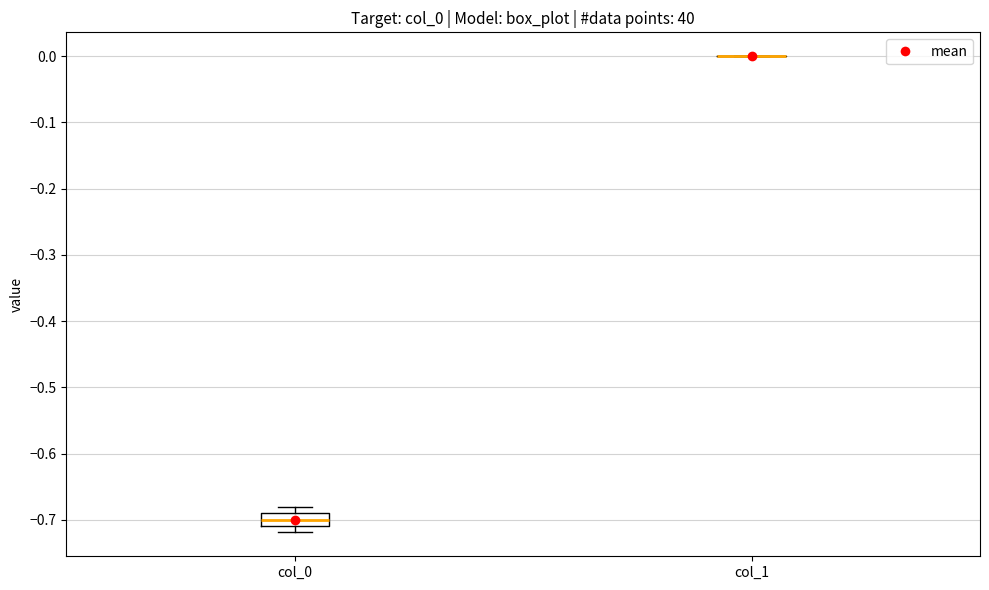

Reading left to right, transcribe this box plot: for each box, give where its median line is, the range the box spans, and where its two whiskers end, as read against the y-axis. The values are not printed on the chart, so give them approximately, as read against the axis.

col_0: median -0.70, box -0.71 to -0.69, whiskers -0.72 to -0.68
col_1: box collapsed to a line at 0.00, whiskers 0.00 to 0.00